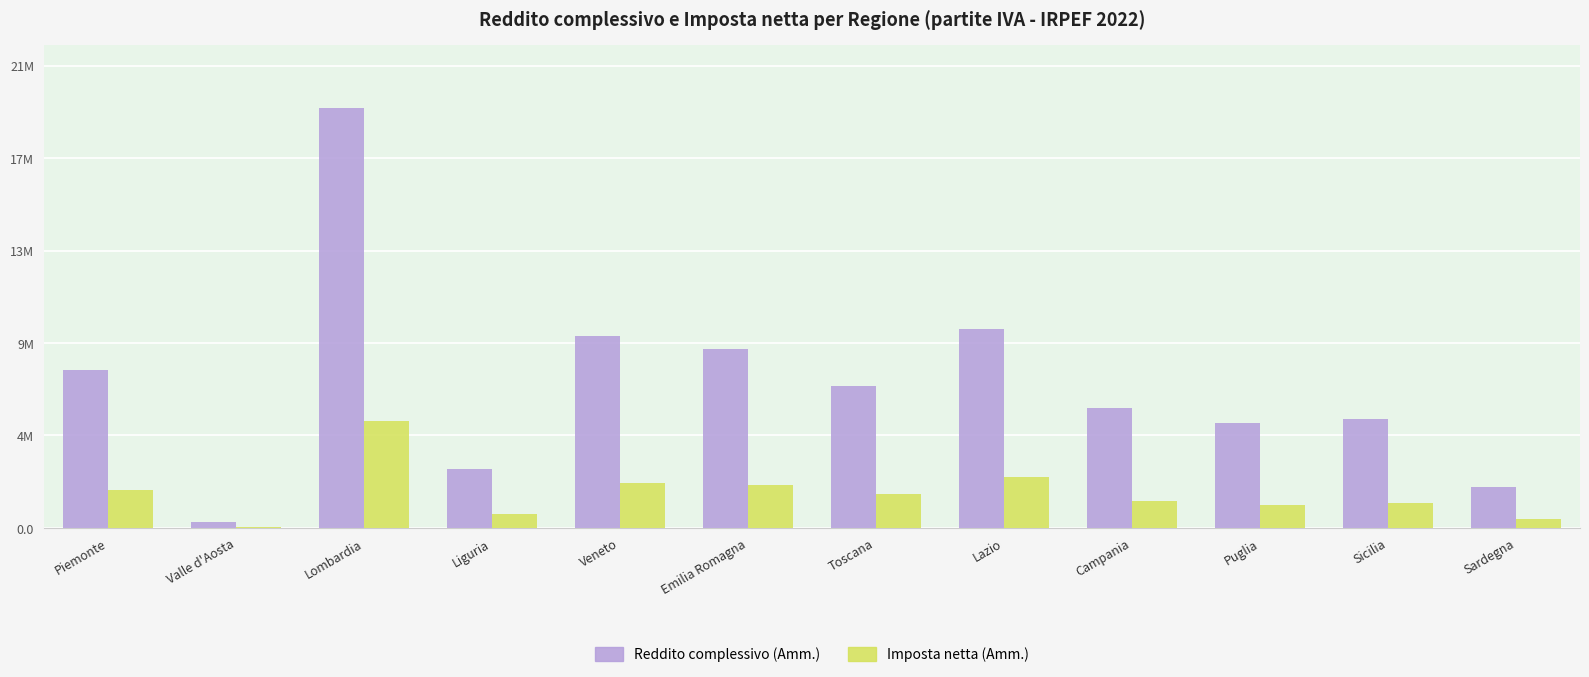

Reading right to left, extract all data points from this chart.

Reddito complessivo (Amm.): 1898142	5074734	4882374	5549972	9246281	6589279	8304745	8920797	2713517	19532765	255844	7338433
Imposta netta (Amm.): 428252	1143188	1053291	1260703	2350973	1564310	1985440	2107672	646272	4984362	57530	1741635